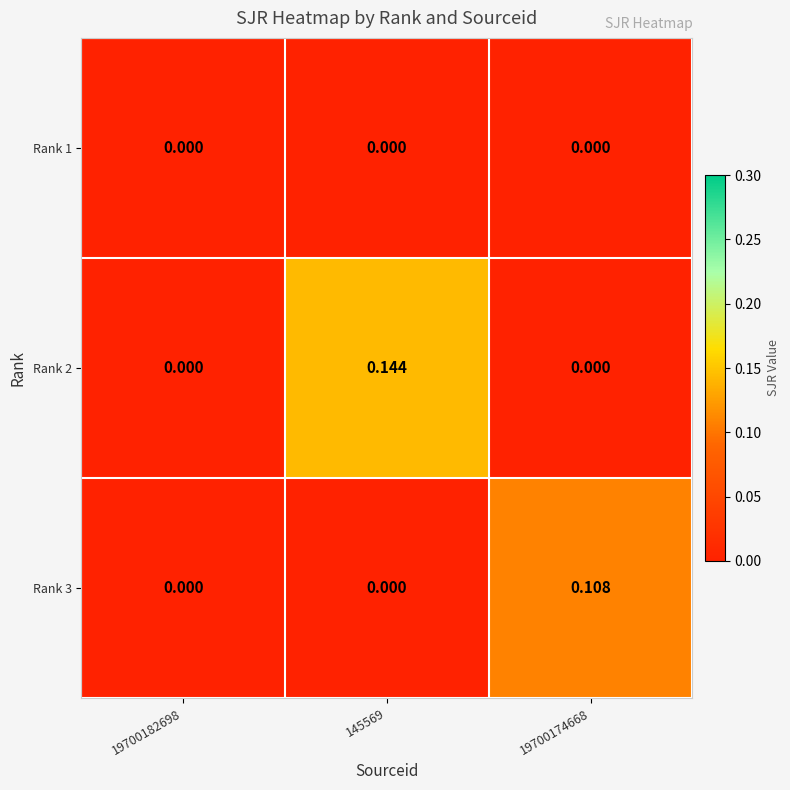

How many distinct data groups are displayed?

3